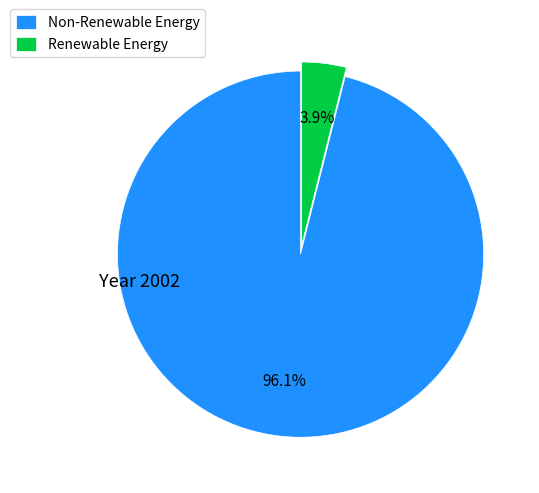

Between Renewable Energy and Non-Renewable Energy, which is larger?

Non-Renewable Energy